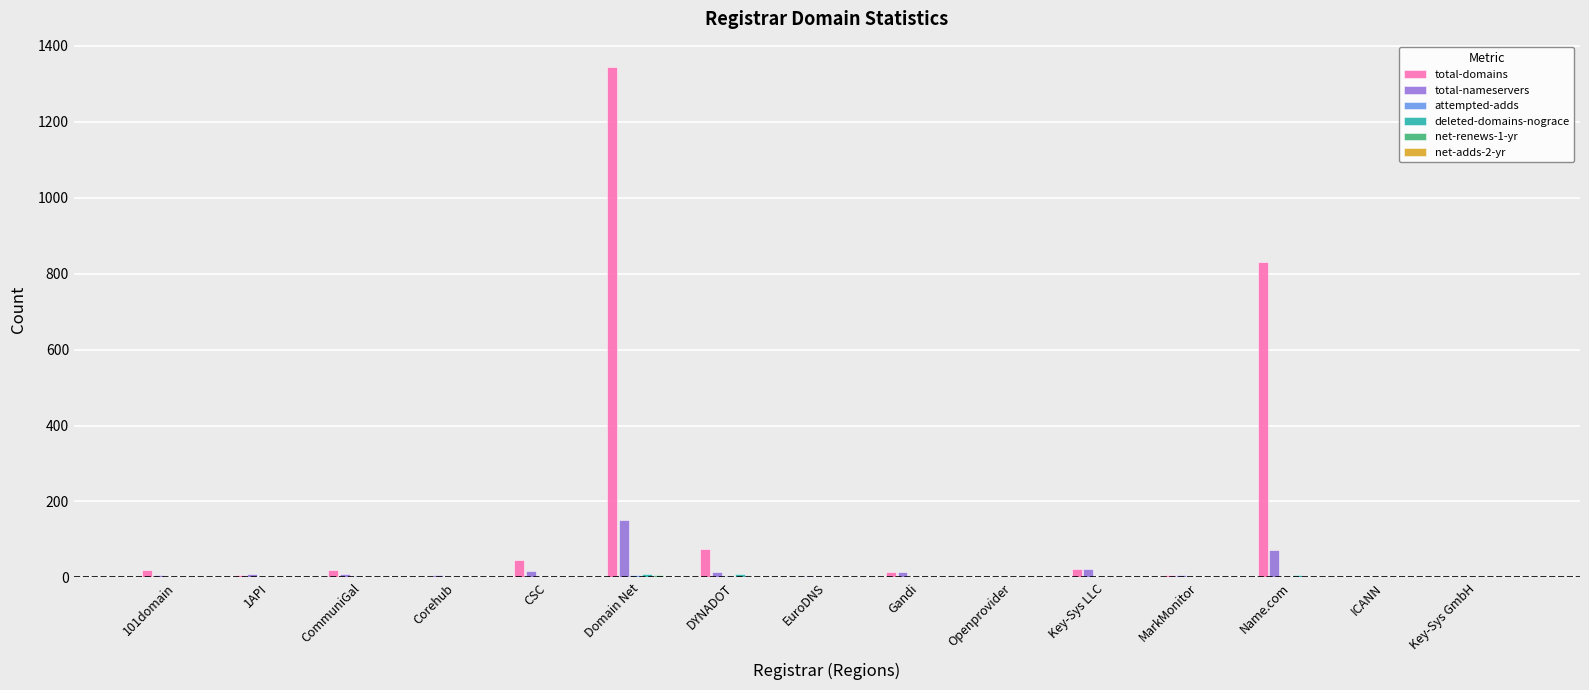

Which series has the largest total across all categories?

total-domains